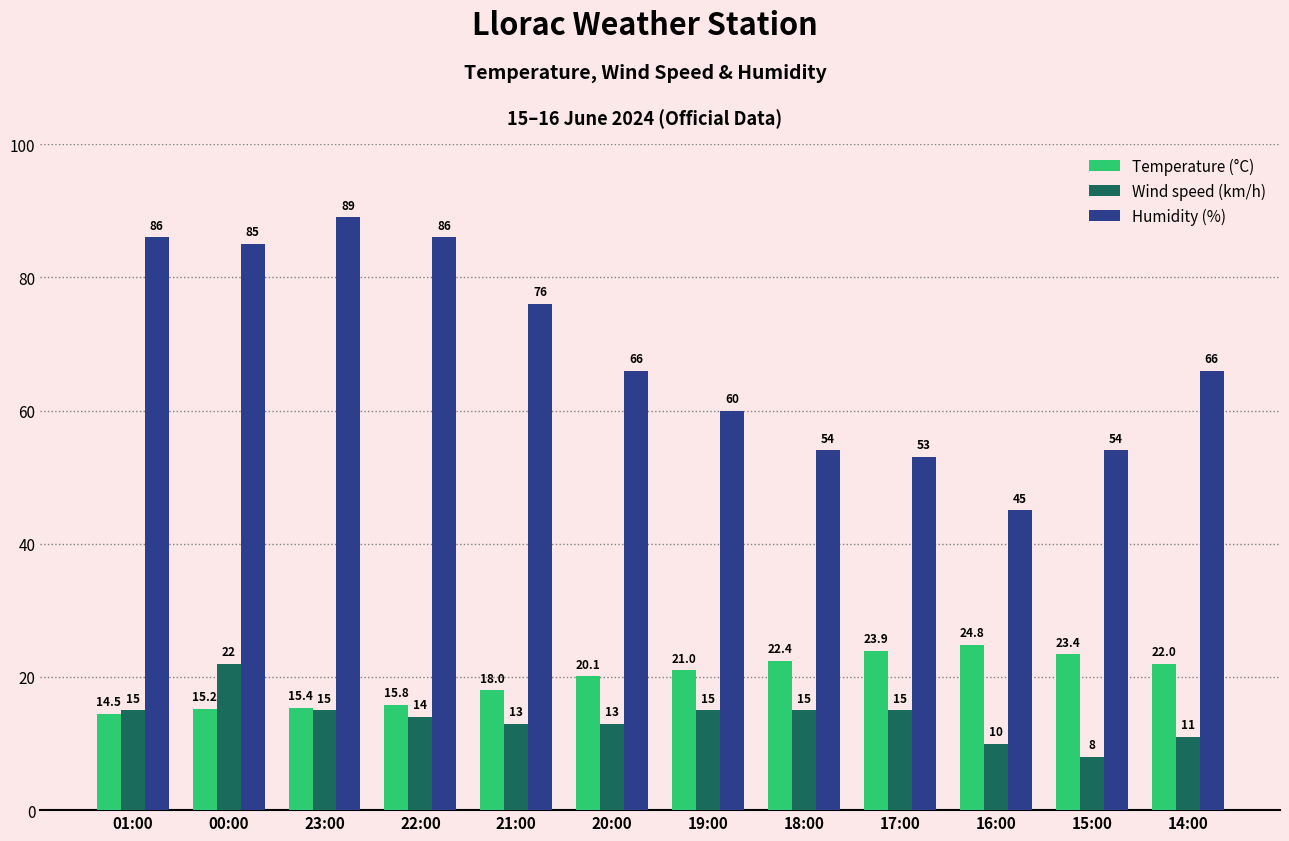

The Temperature (°C) series shows 12.8 at 18:00. True or false?

False